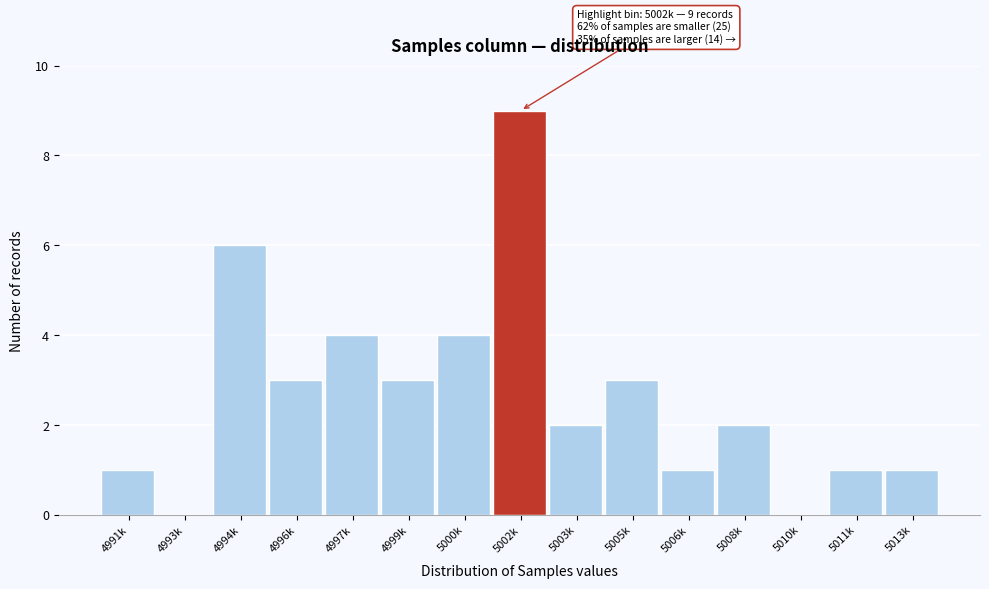

Reading left to right, list all the values displayed in this chart.

4991k=1	4993k=0	4994k=6	4996k=3	4997k=4	4999k=3	5000k=4	5002k=9	5003k=2	5005k=3	5006k=1	5008k=2	5010k=0	5011k=1	5013k=1